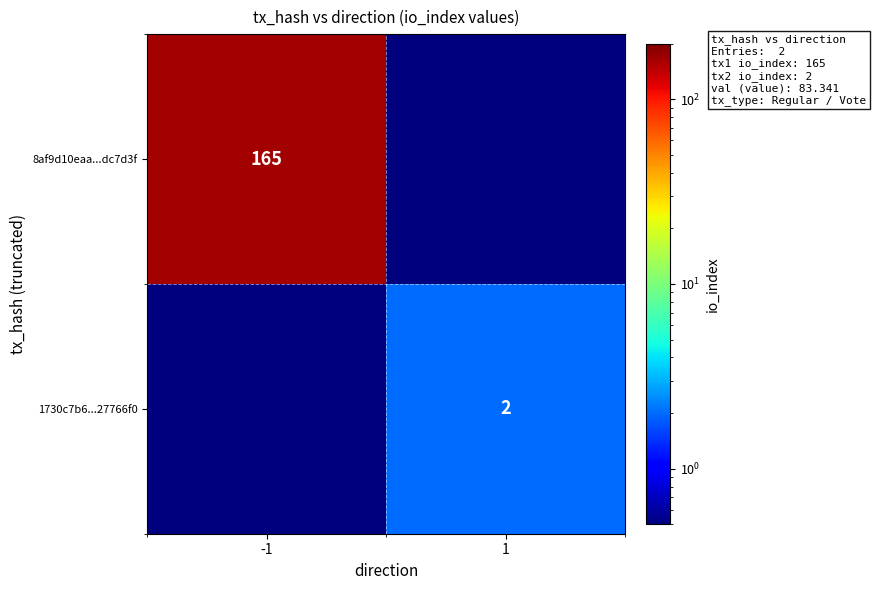

True or false: 8af9d10eaa...dc7d3f has a value of 165.0 at -1.

True